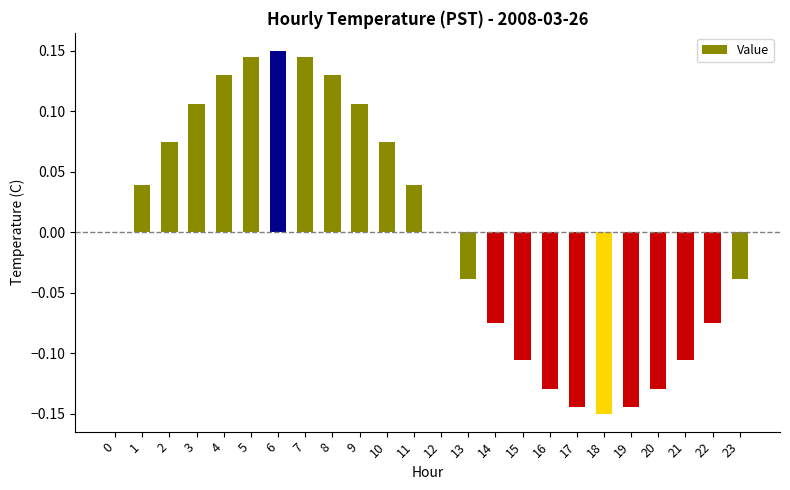

The value at 2 is 0.0. True or false?

False